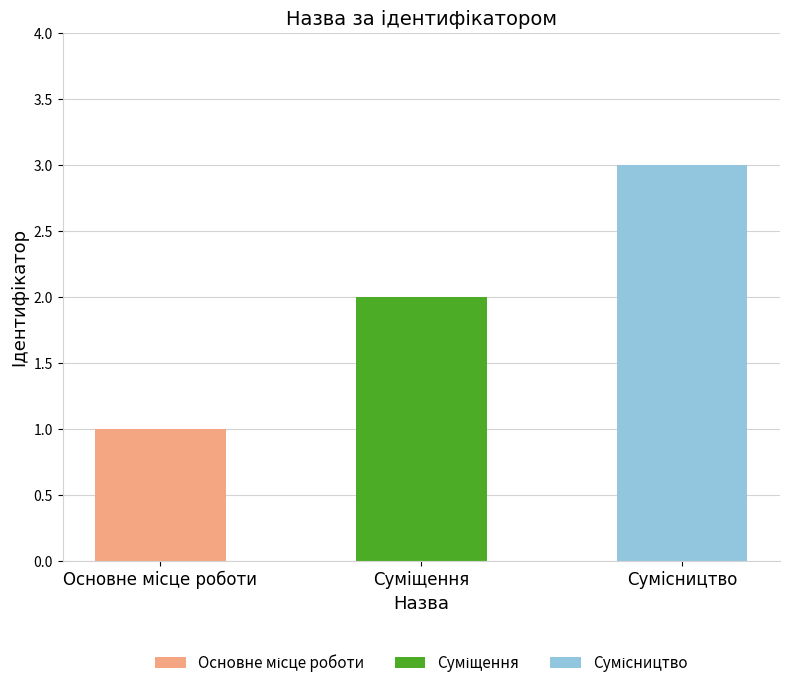

Which category has the highest value across all series?

Сумісництво